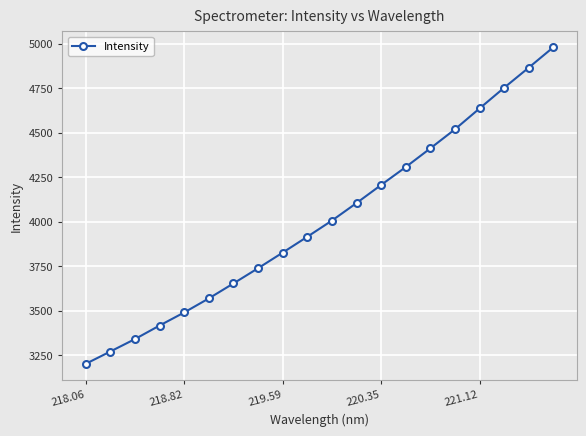

What is the difference between the maximum and minimum values?

1776.9